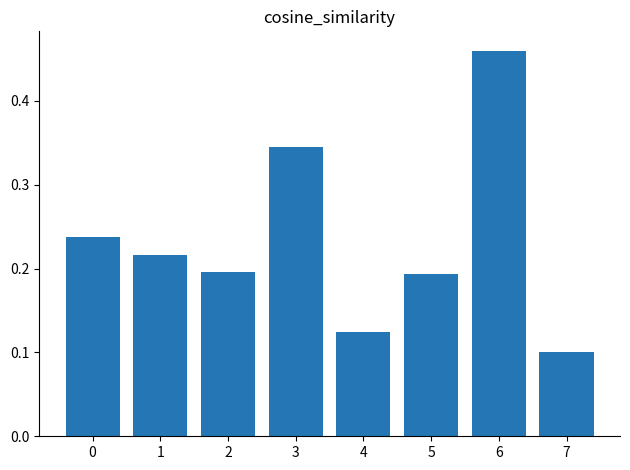

At which category does the chart reach its minimum across all series?

7